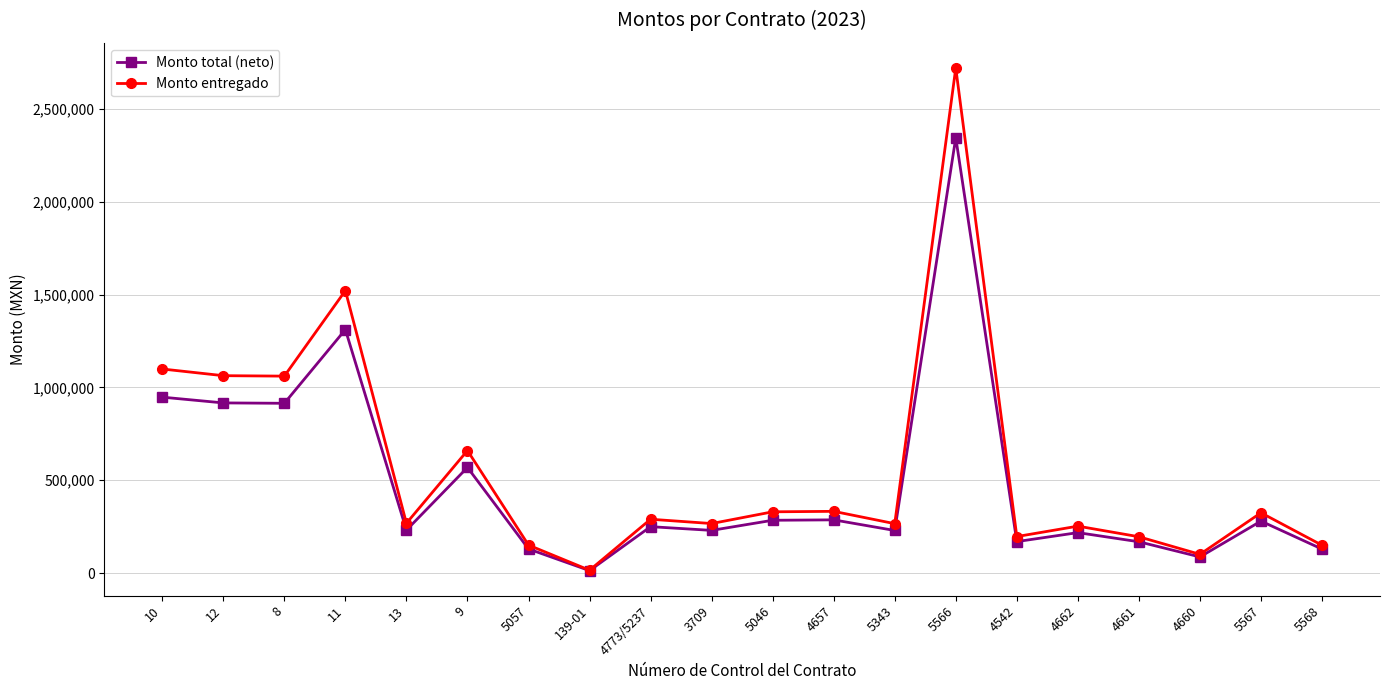

Is it true that Monto entregado equals 260767.3 at 5568?

False